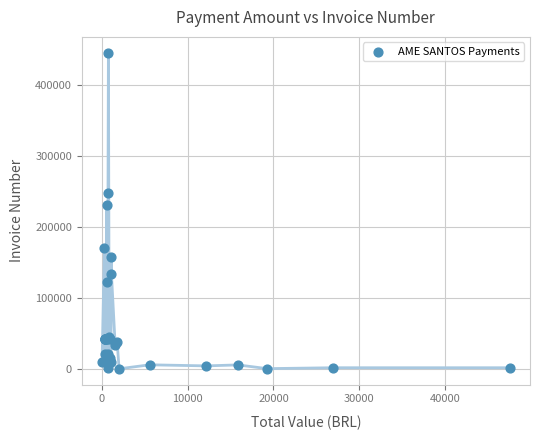

What Y value in the scatter plot is closest to 223110?

231409